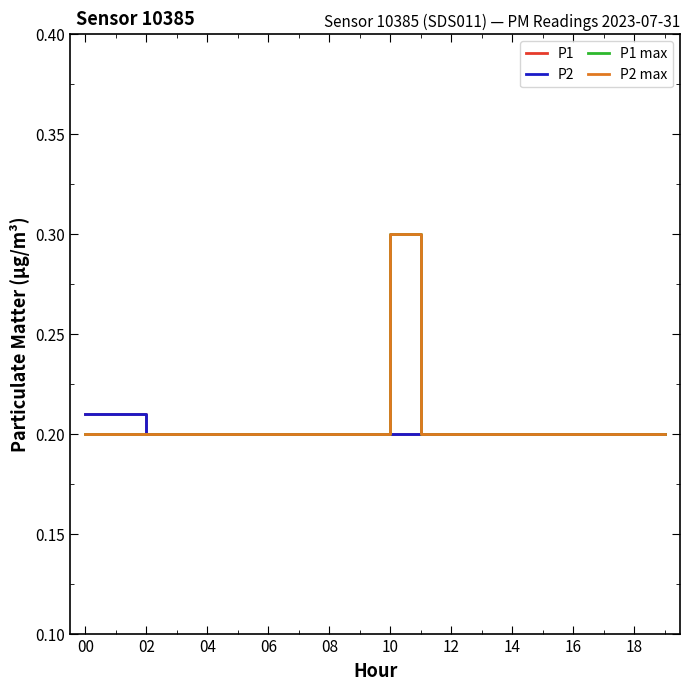

Does the chart display data point markers on the line(s)?

No